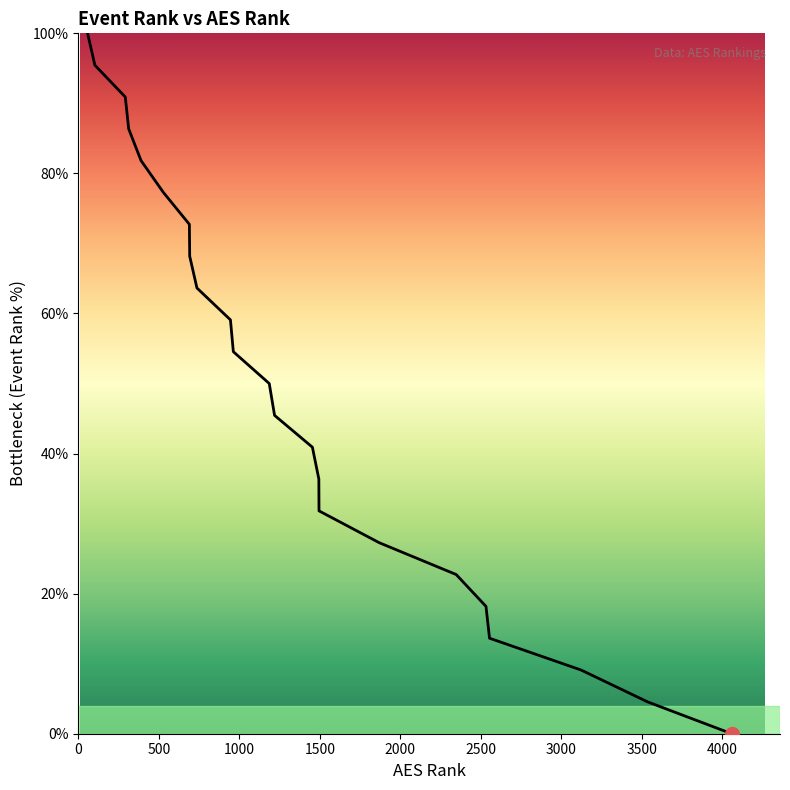

What is the difference between the maximum and minimum values?

100.0